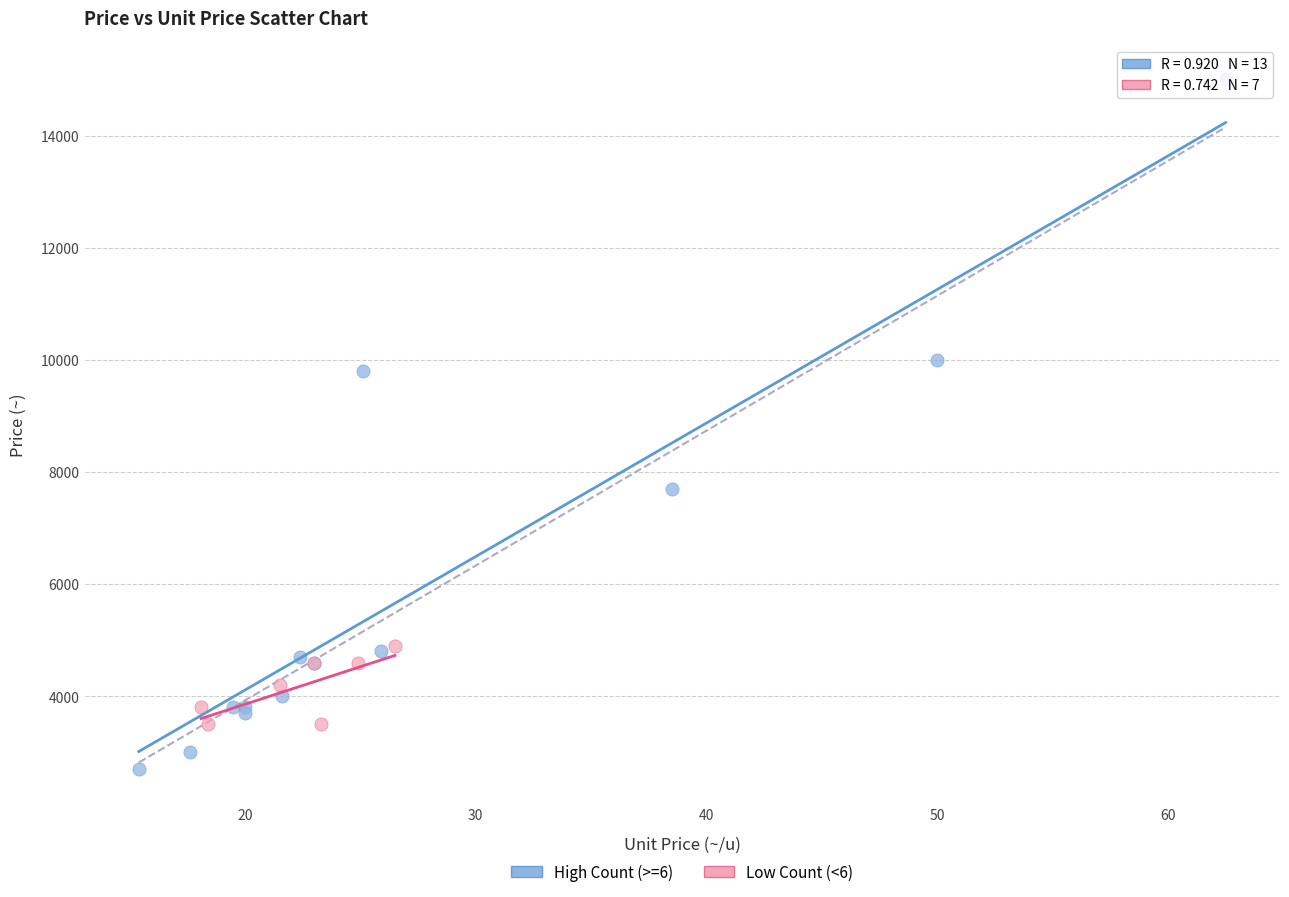

Which series has the widest spread of Y values?

High Count (>=6)